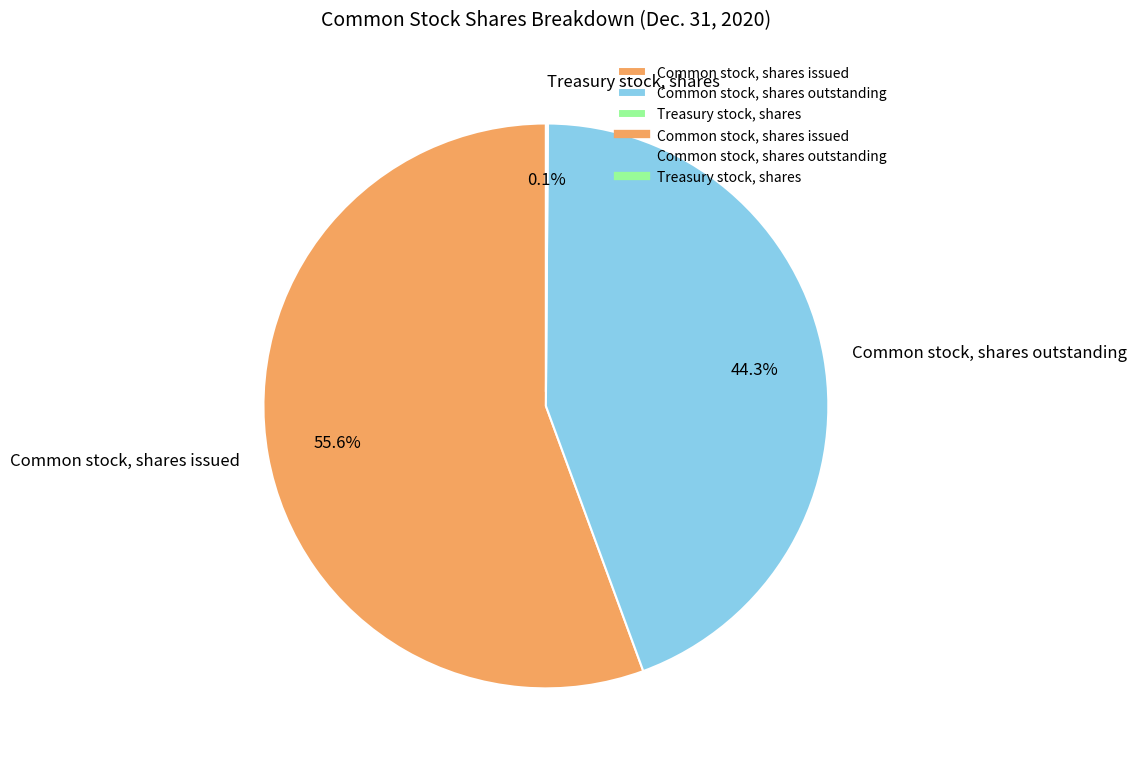

Which slice is the largest?

Common stock, shares issued